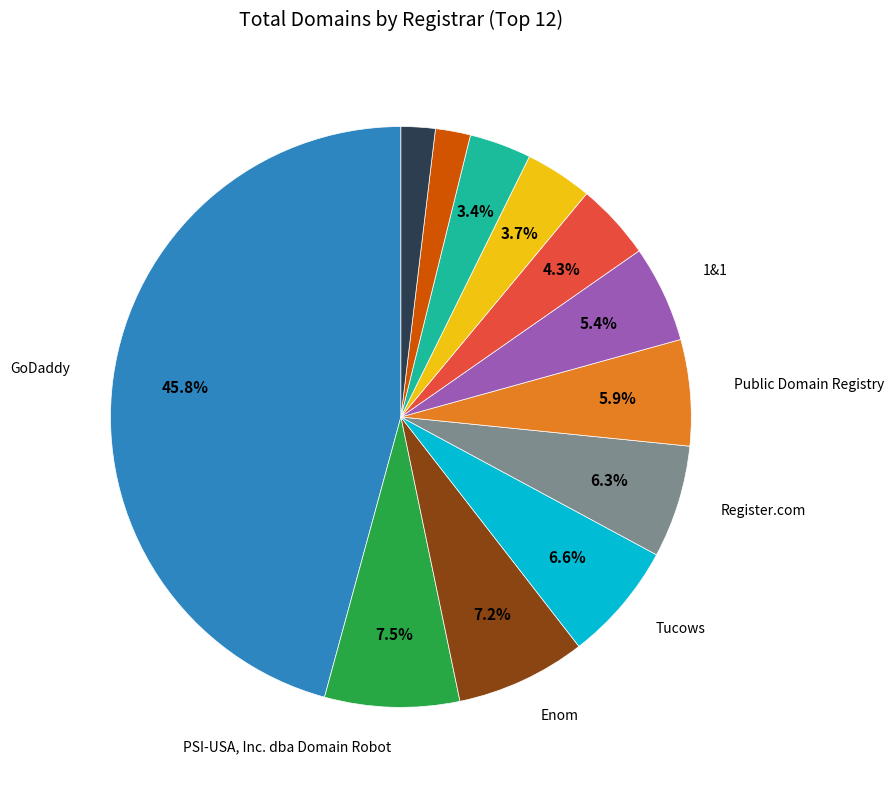

Does any single category account for the majority?

No